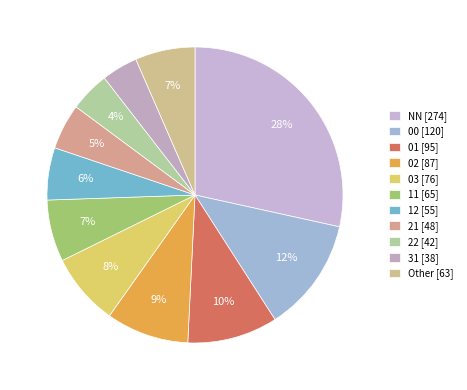

Between NN and 21, which is larger?

NN